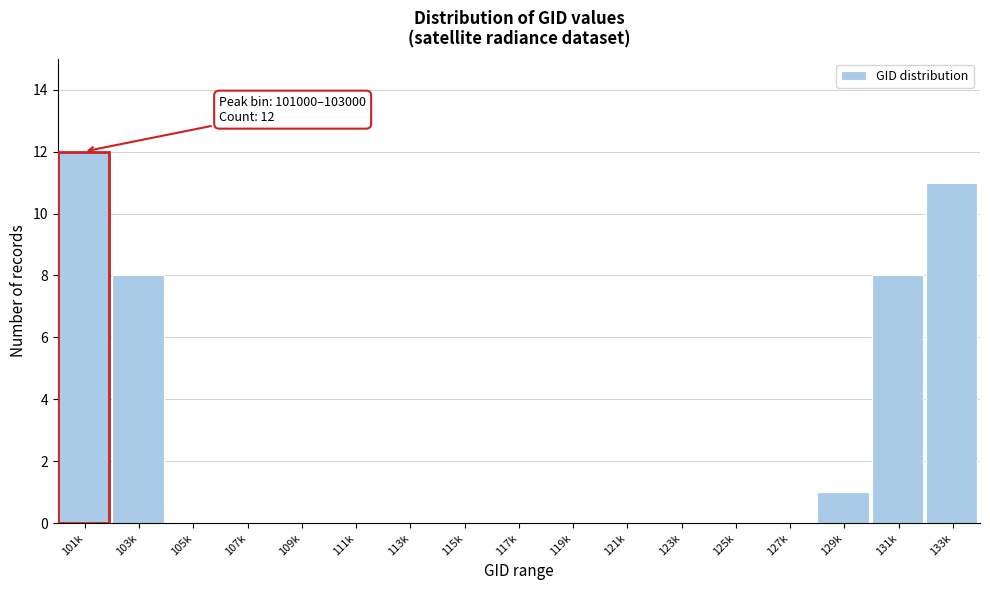

Reading left to right, list all the values displayed in this chart.

101k=12	103k=8	105k=0	107k=0	109k=0	111k=0	113k=0	115k=0	117k=0	119k=0	121k=0	123k=0	125k=0	127k=0	129k=1	131k=8	133k=11